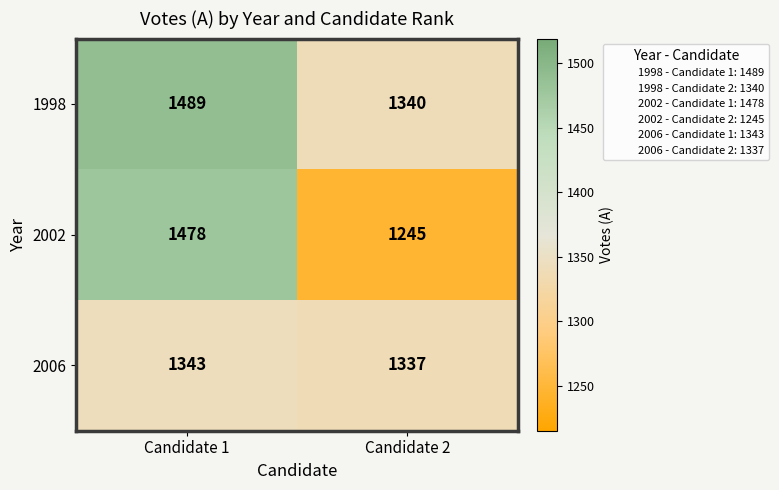

At which label is 2002 closest to 1361?

Candidate 2